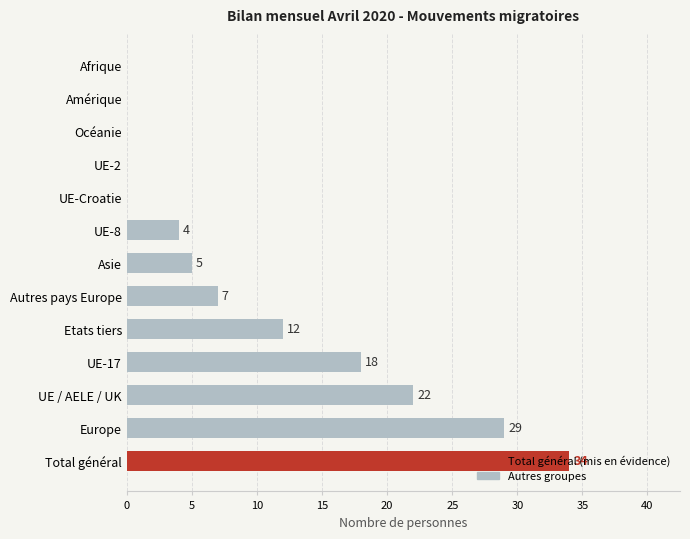

How many values are between 0 and 18?

10